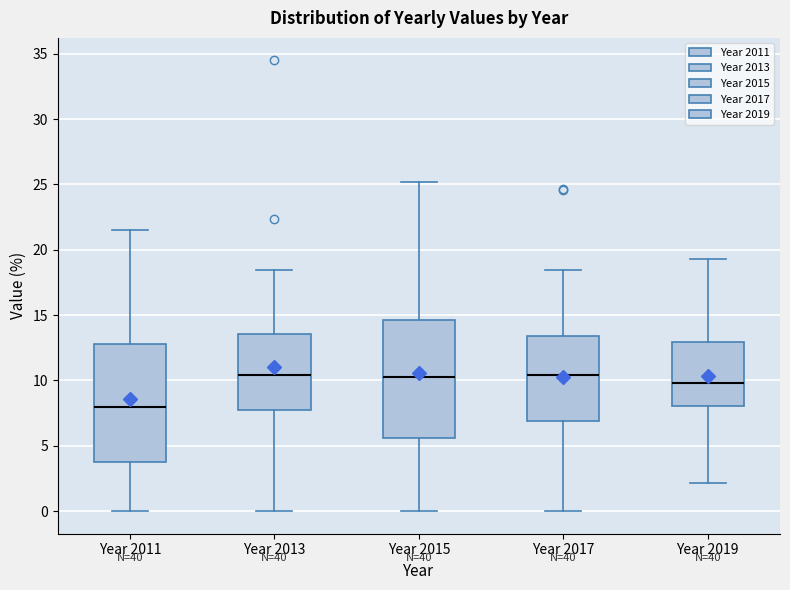

Reading left to right, read every box against the y-axis: the position of its median line, the range the box covers, and the ends of its whiskers. The values are not printed on the chart, so give them approximately, as read against the axis.

Year 2011: median 8.0, box 4.0 to 13.0, whiskers 0.0 to 21.5
Year 2013: median 10.5, box 7.5 to 13.5, whiskers 0.0 to 18.5
Year 2015: median 10.0, box 5.5 to 14.5, whiskers 0.0 to 25.0
Year 2017: median 10.5, box 7.0 to 13.5, whiskers 0.0 to 18.5
Year 2019: median 10.0, box 8.0 to 13.0, whiskers 2.0 to 19.5